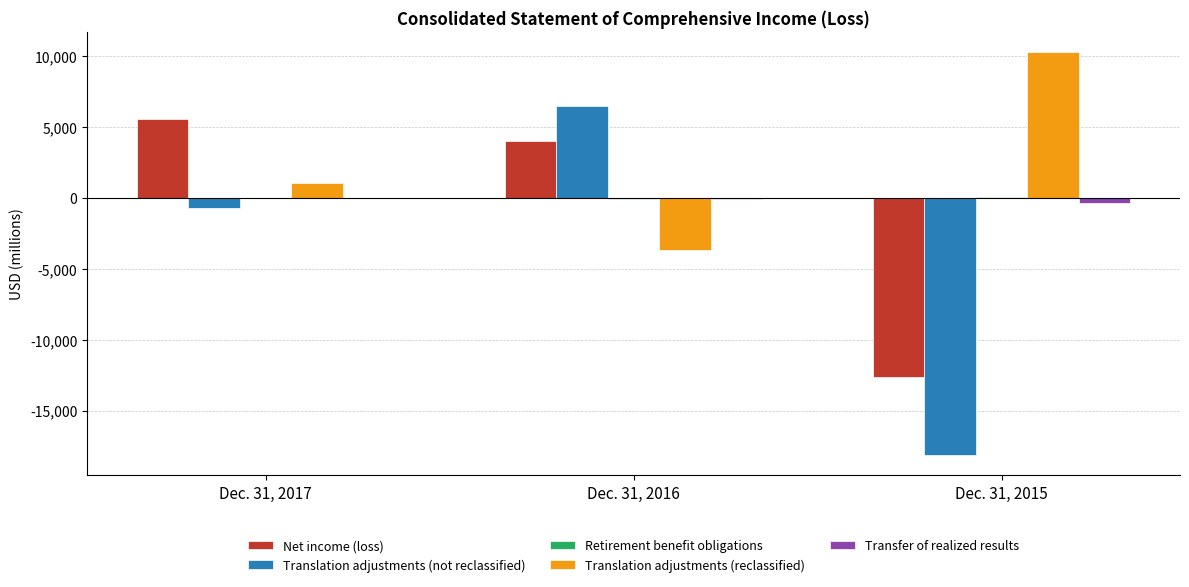

True or false: Translation adjustments (reclassified) has a value of 1026 at Dec. 31, 2017.

True